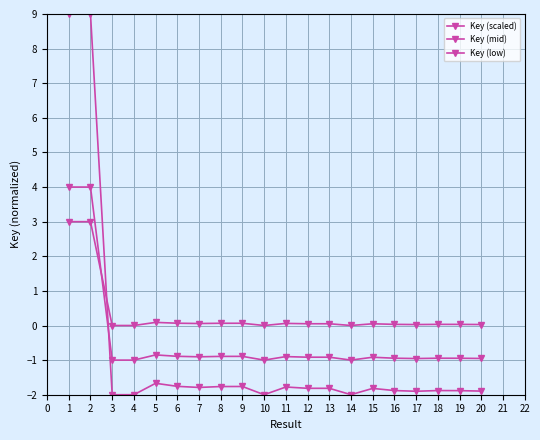

Count the number of data series in this chart.

3